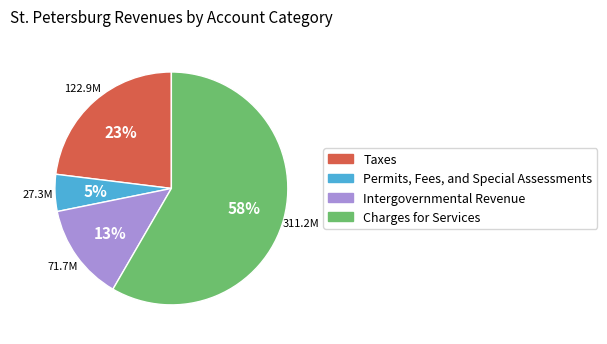

Which slice is the largest?

Charges for Services